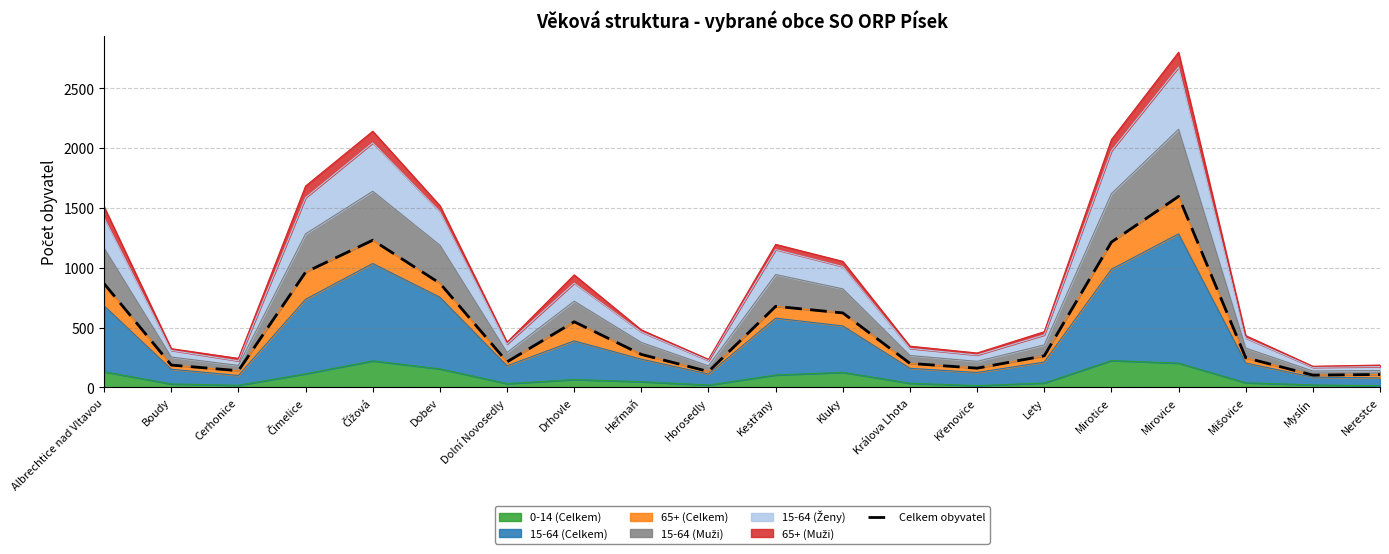

Reading left to right, what are all the values shown in this chart?

Albrechtice nad Vltavou=867	Boudy=187	Cerhonice=140	Čimelice=964	Čížová=1231	Dobev=871	Dolní Novosedly=214	Drhovle=549	Heřmaň=276	Horosedly=133	Kestřany=678	Kluky=623	Králova Lhota=201	Křenovice=161	Lety=264	Mirotice=1215	Mirovice=1597	Mišovice=248	Myslín=103	Nerestce=108